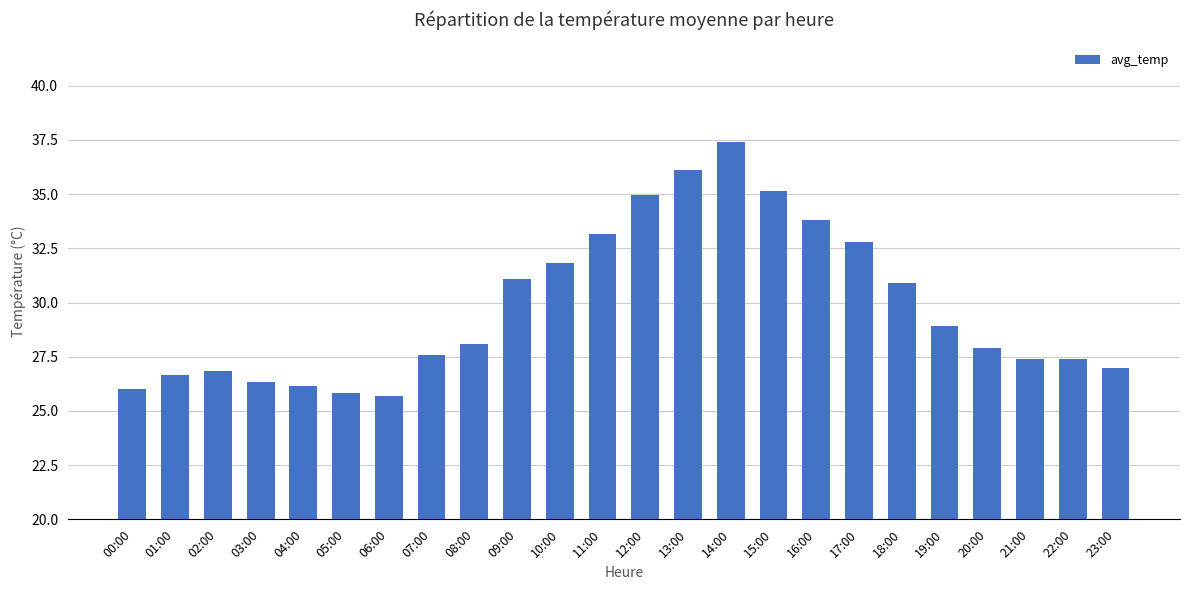

What is the value of the 1st bar from the left?

26.0